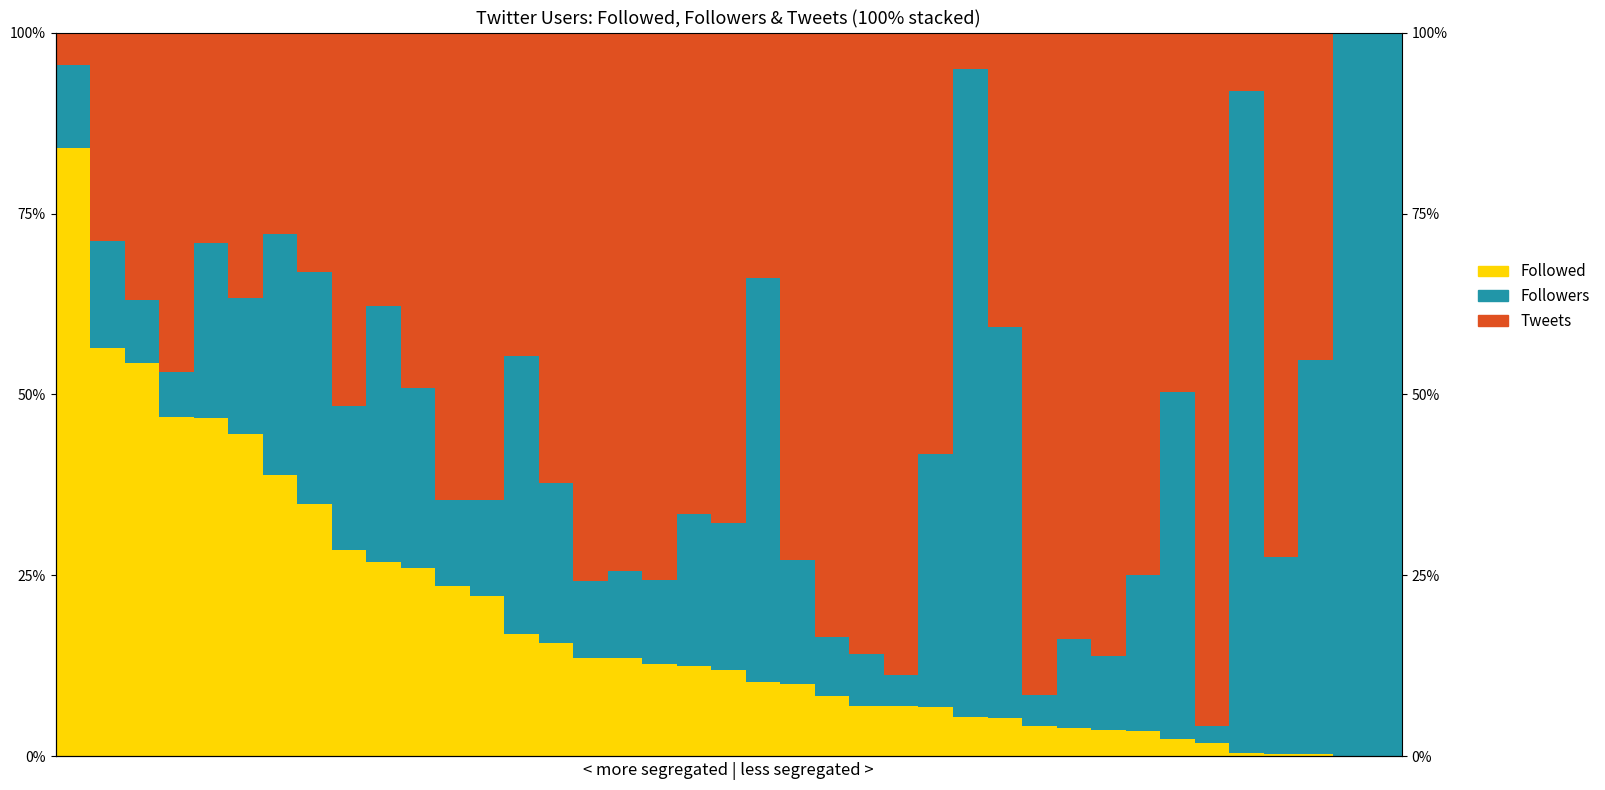

What is the total value across all series at 5?

100.0